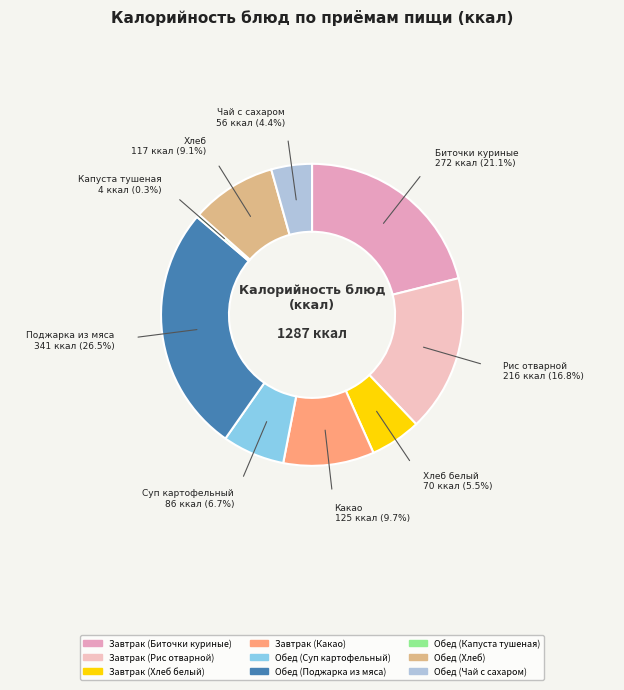

Is it true that Завтрак (Какао) is 10% of the pie?

True